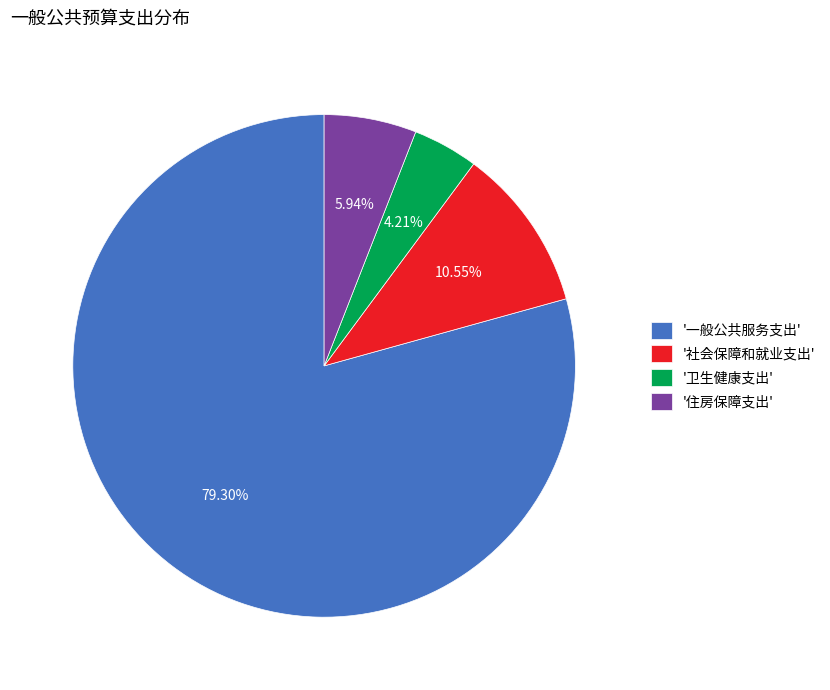

Is there a majority slice in this chart?

Yes